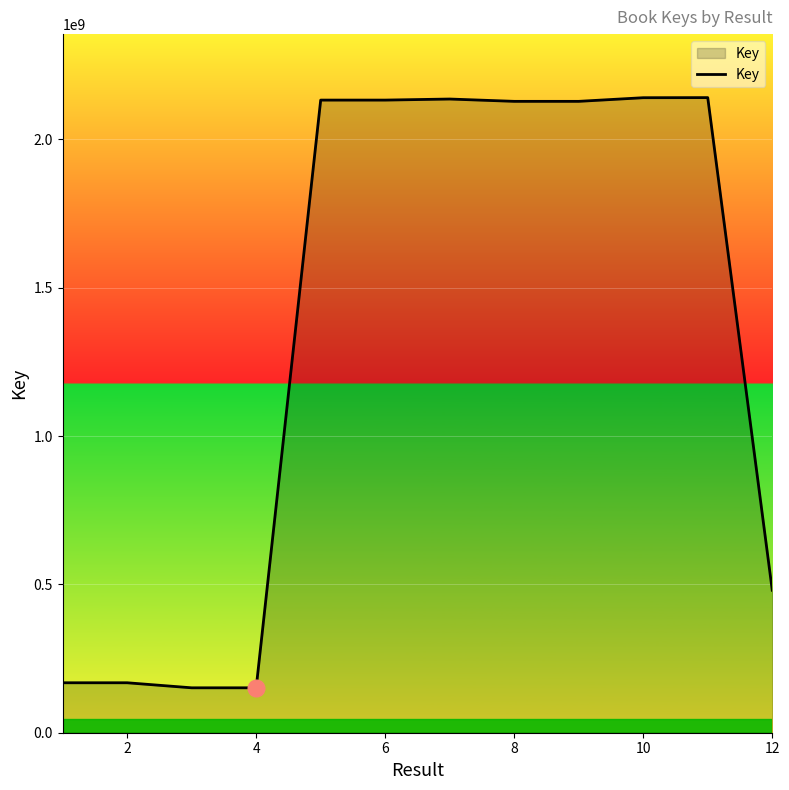

What is the maximum value shown in the chart?

2140714070